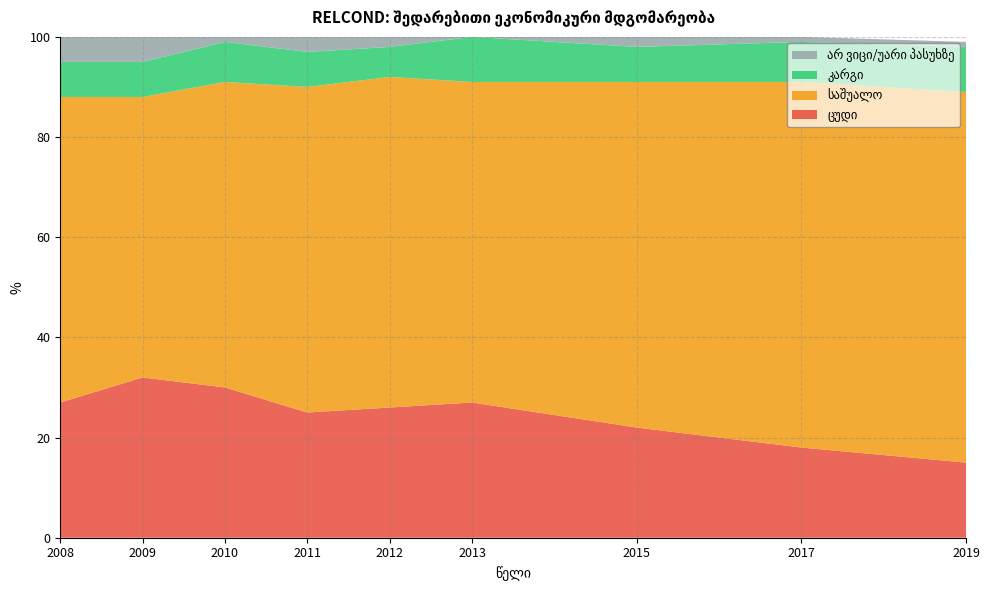

Reading left to right, list all the values displayed in this chart.

ცუდი: 27	32	30	25	26	27	22	18	15
საშუალო: 61	56	61	65	66	64	69	73	74
კარგი: 7	7	8	7	6	9	7	8	9
არ ვიცი/უარი პასუხზე: 5	5	2	3	2	1	2	1	1